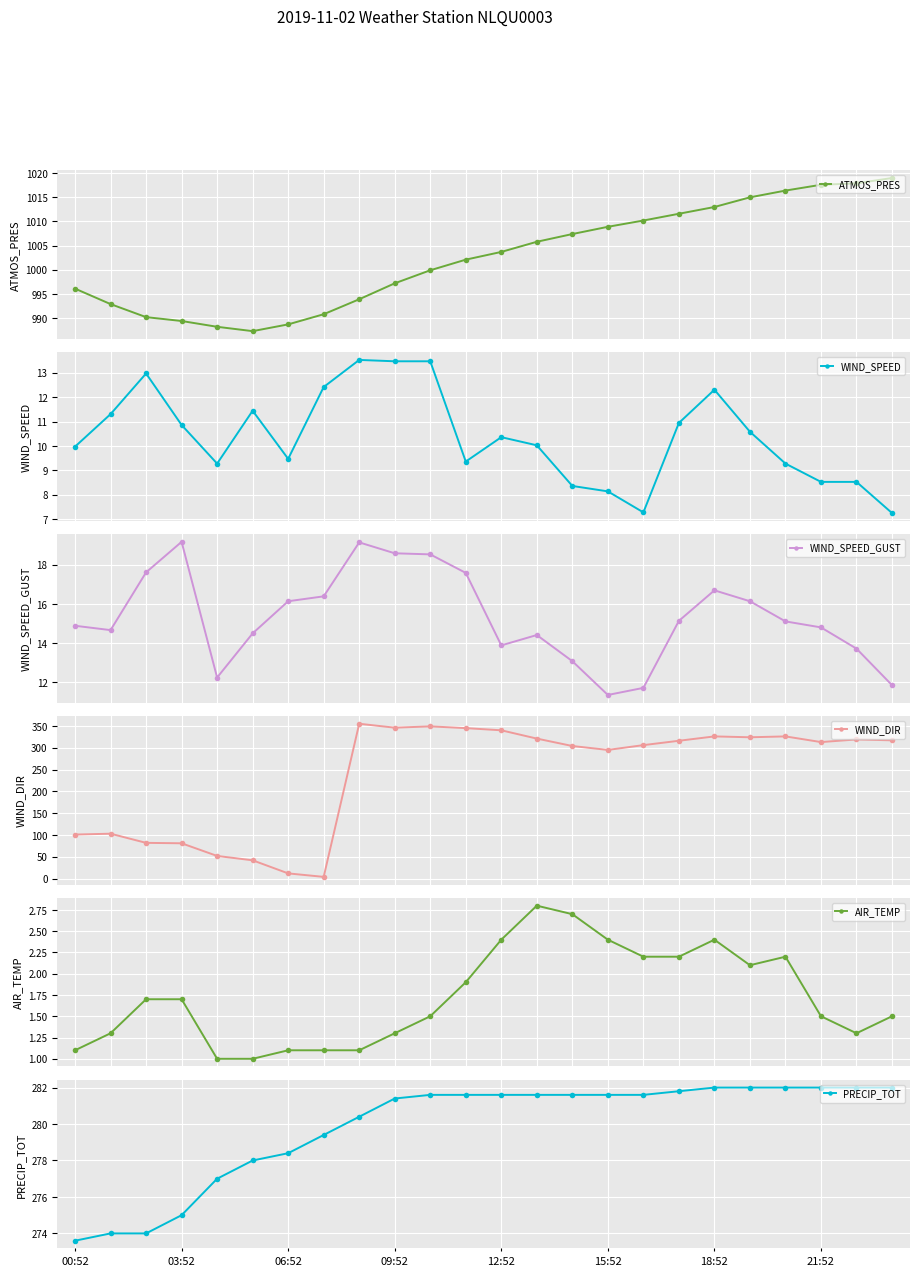

How many data points does each series have?

24